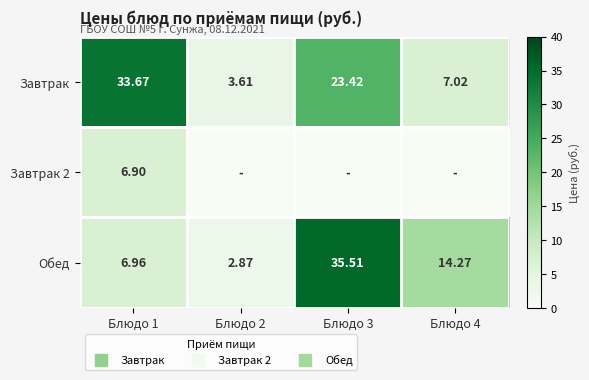

Rank the series at Блюдо 4 from highest to lowest value.

Обед, Завтрак, Завтрак 2